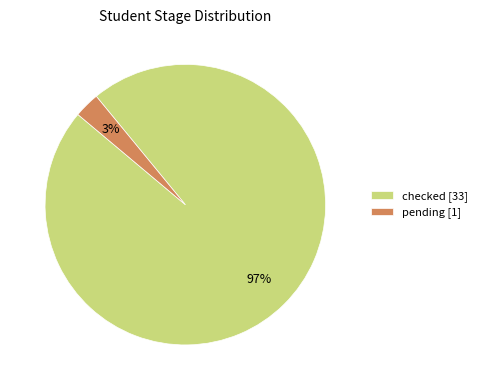

To the nearest percent, what percentage of the pie is checked?

97%